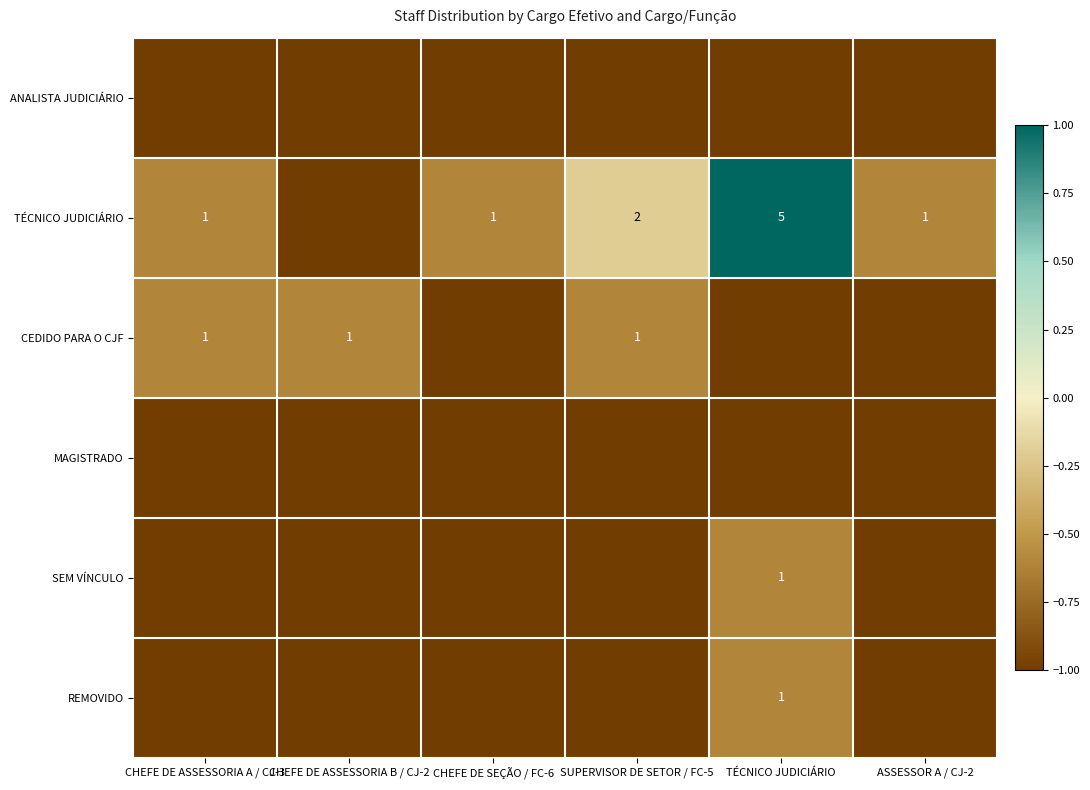

Is it true that TÉCNICO JUDICIÁRIO equals 0 at CHEFE DE SEÇÃO / FC-6?

False